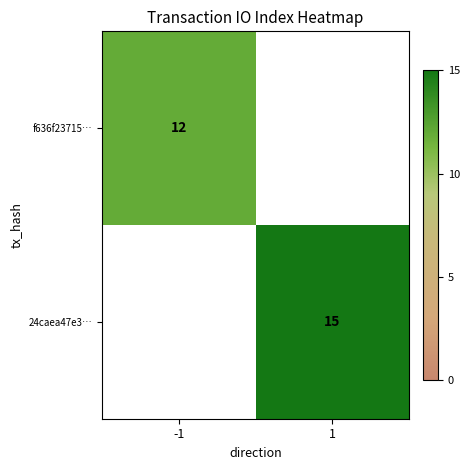

Is the value of f636f23715… at -1 greater than the value of 24caea47e3… at 1?

No